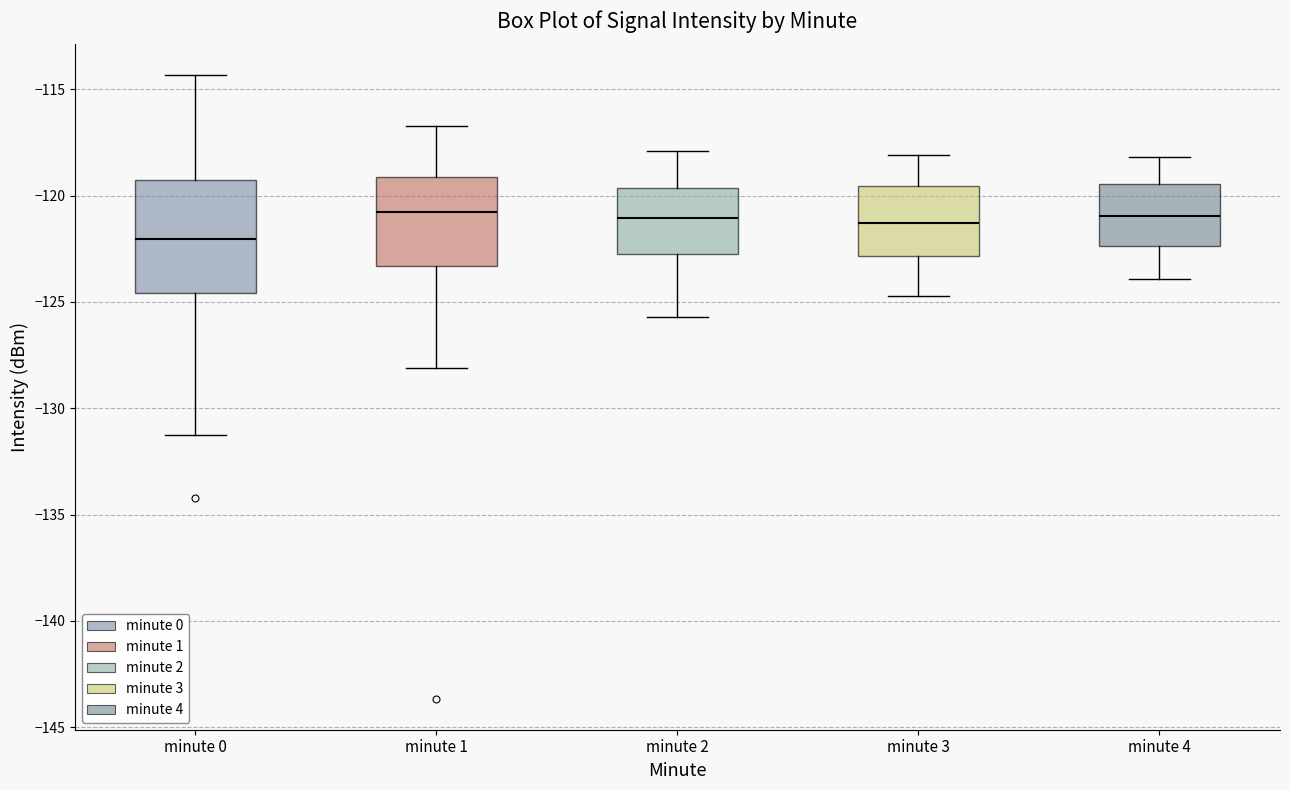

Which box is the tallest, from its lower edge to its upper edge?

minute 0